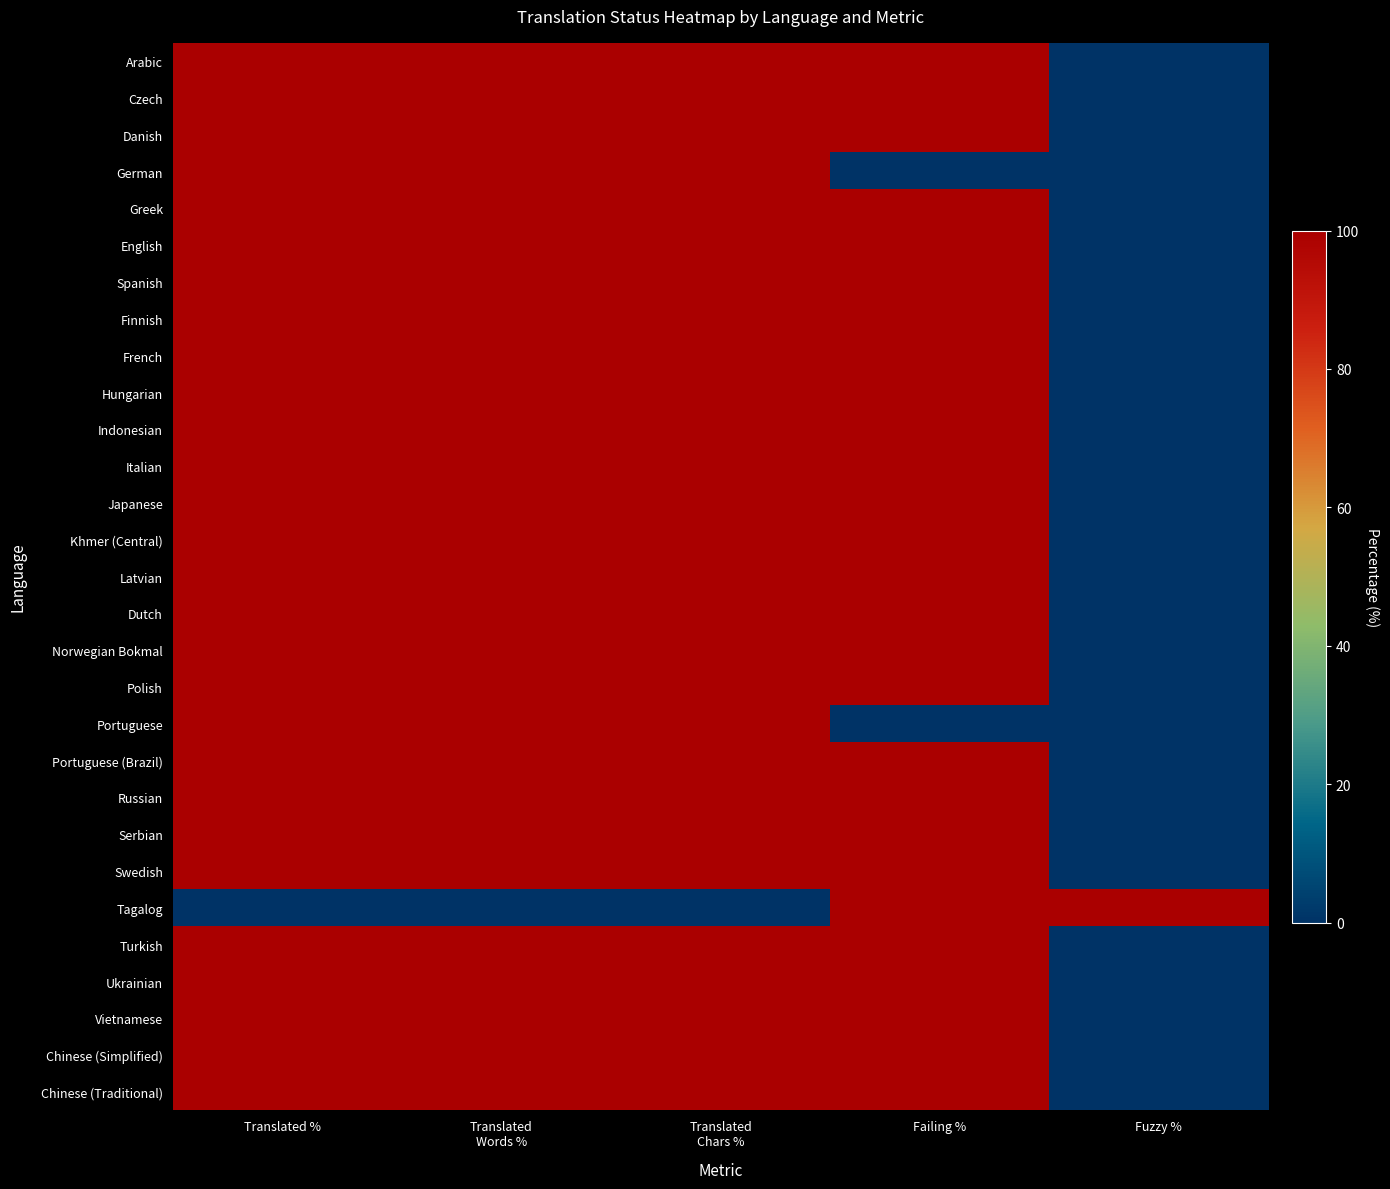

How many distinct data groups are displayed?

29